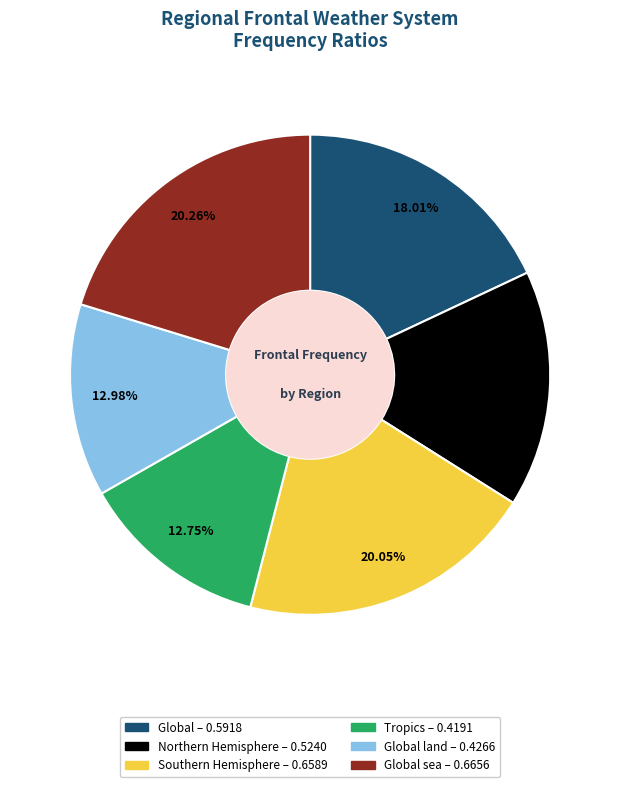

Is there a majority slice in this chart?

No